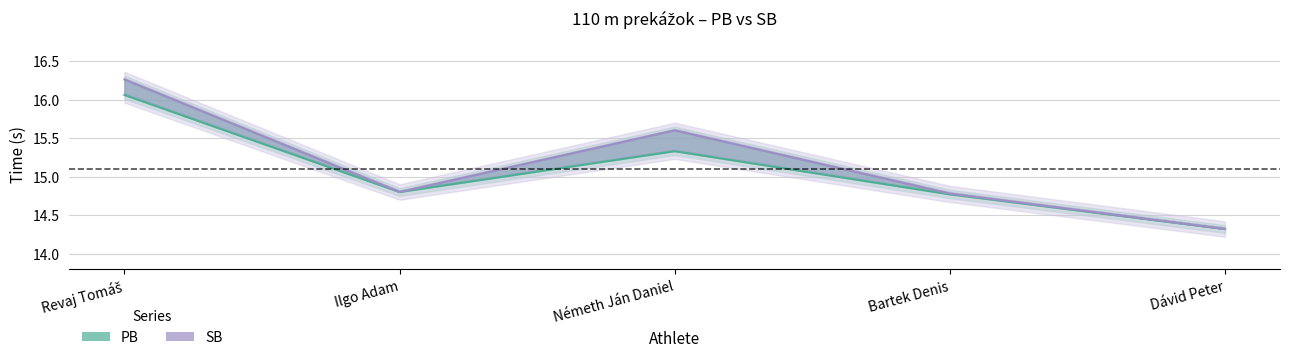

At which category is the sum across all series the highest?

Revaj Tomáš